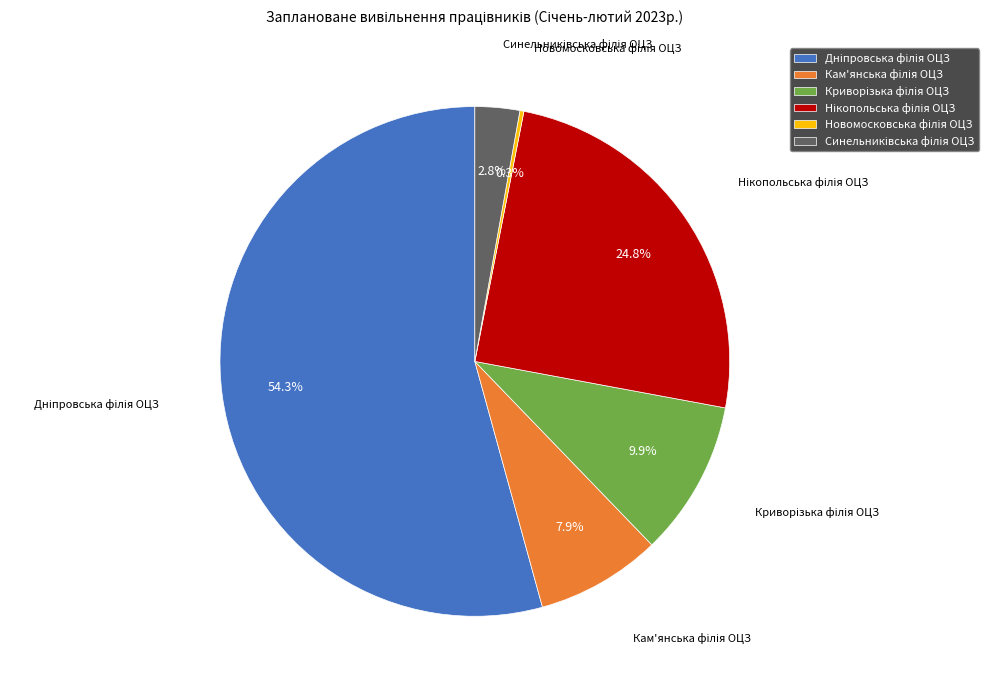

Does any single category account for the majority?

Yes